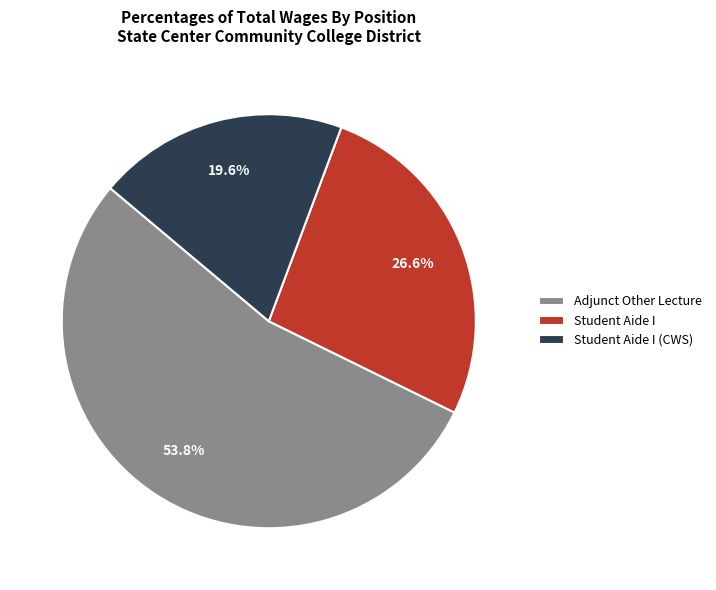

To the nearest percent, what portion does Adjunct Other Lecture represent?

54%